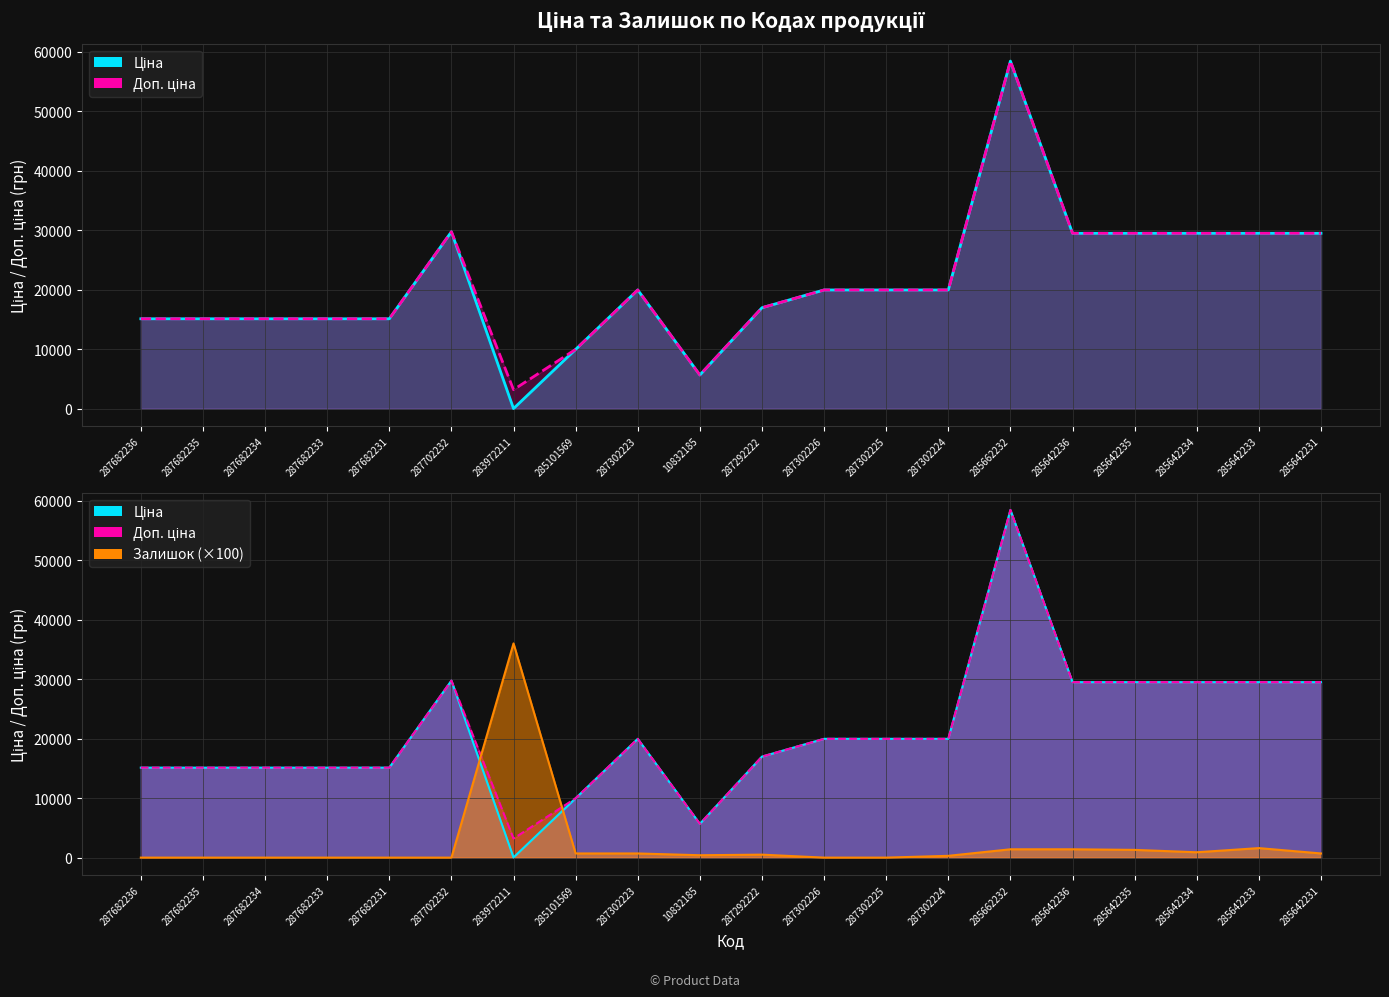

Reading left to right, list all the values displayed in this chart.

Ціна: 287682236=15120.0	287682235=15120.0	287682234=15120.0	287682233=15120.0	287682231=15120.0	287702232=29747.2	283972211=32.0	285101569=9975.0	287302223=19964.2	10832185=5673.8	287292222=16976.3	287302226=19964.2	287302225=19964.2	287302224=19964.2	285662232=58426.5	285642236=29491.5	285642235=29491.5	285642234=29491.5	285642233=29491.5	285642231=29491.5
Доп. ціна: 287682236=15120.0	287682235=15120.0	287682234=15120.0	287682233=15120.0	287682231=15120.0	287702232=29747.2	283972211=3205.0	285101569=9975.0	287302223=19964.2	10832185=5673.8	287292222=16976.3	287302226=19964.2	287302225=19964.2	287302224=19964.2	285662232=58426.5	285642236=29491.5	285642235=29491.5	285642234=29491.5	285642233=29491.5	285642231=29491.5
Залишок: 287682236=0.0	287682235=0.0	287682234=0.0	287682233=0.0	287682231=0.0	287702232=0.0	283972211=36000.0	285101569=700.0	287302223=700.0	10832185=400.0	287292222=500.0	287302226=0.0	287302225=0.0	287302224=300.0	285662232=1400.0	285642236=1400.0	285642235=1300.0	285642234=900.0	285642233=1600.0	285642231=700.0